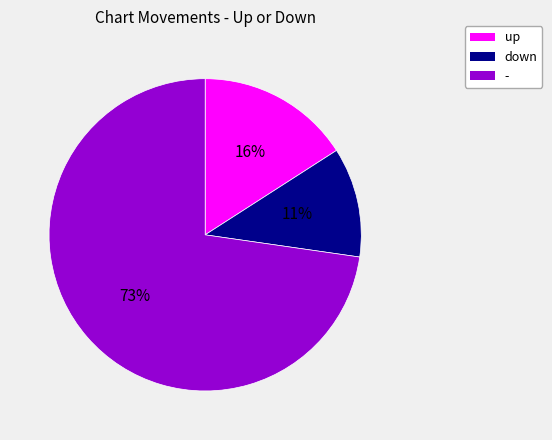

What percentage is the - slice, to the nearest percent?

73%